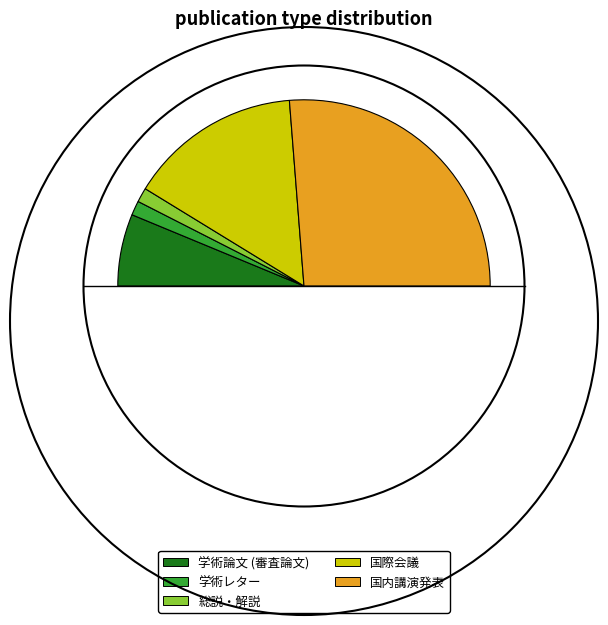

Do 総説・解説 and 学術論文 (審査論文) together represent more than half of the pie?

No